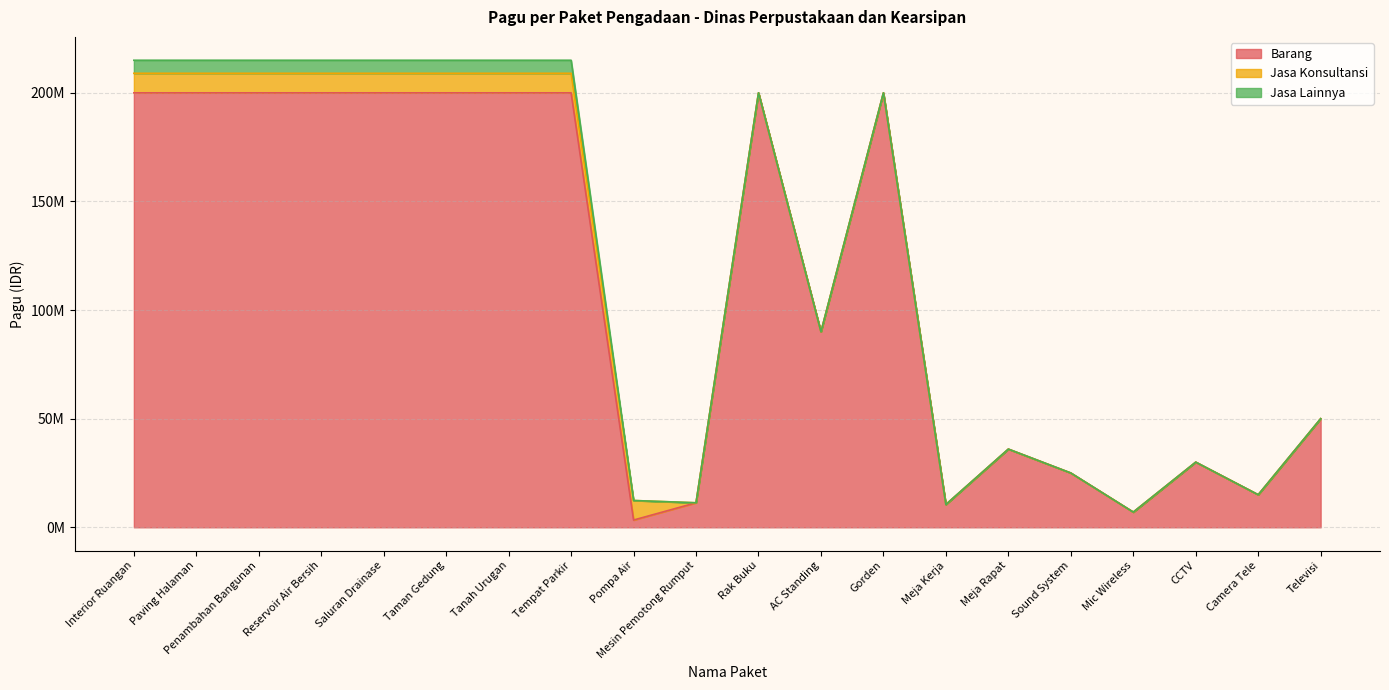

Is it true that Jasa Lainnya equals 3466181 at Mic Wireless?

False